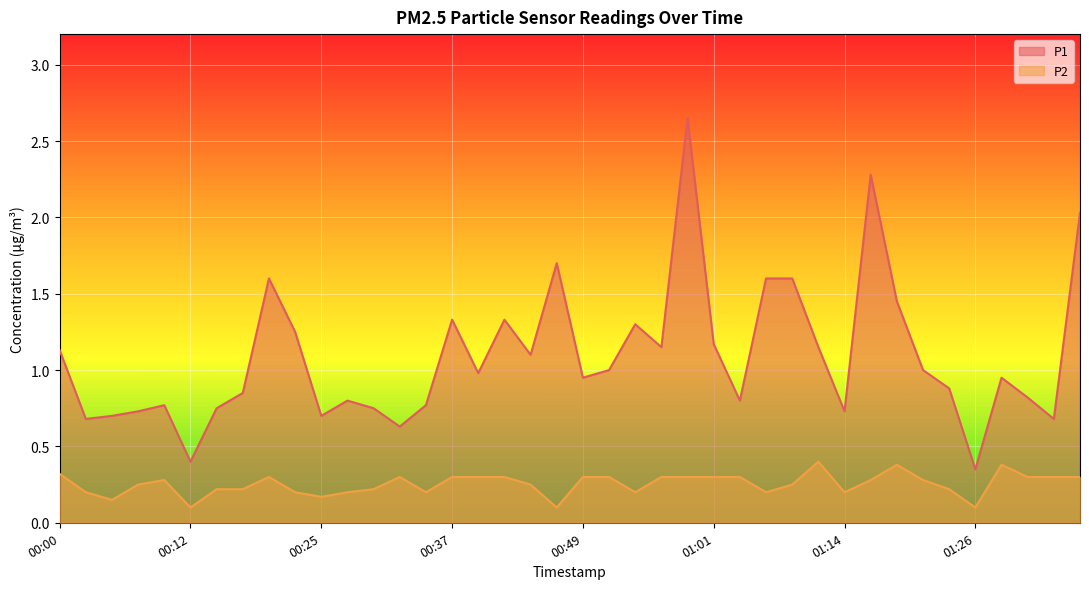

Does the chart display data point markers on the line(s)?

No